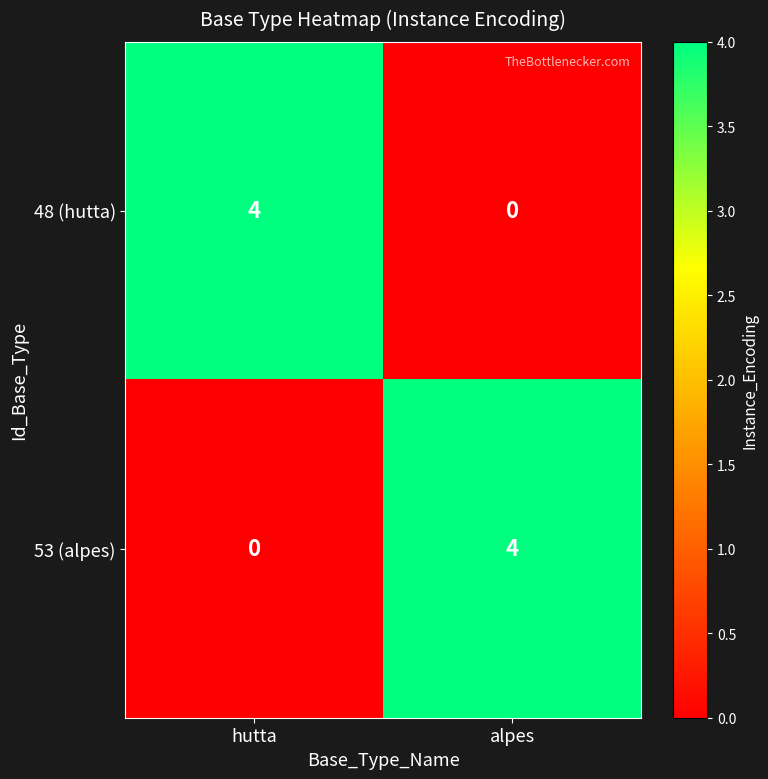

What is the spread (max minus min) of values at alpes?

4